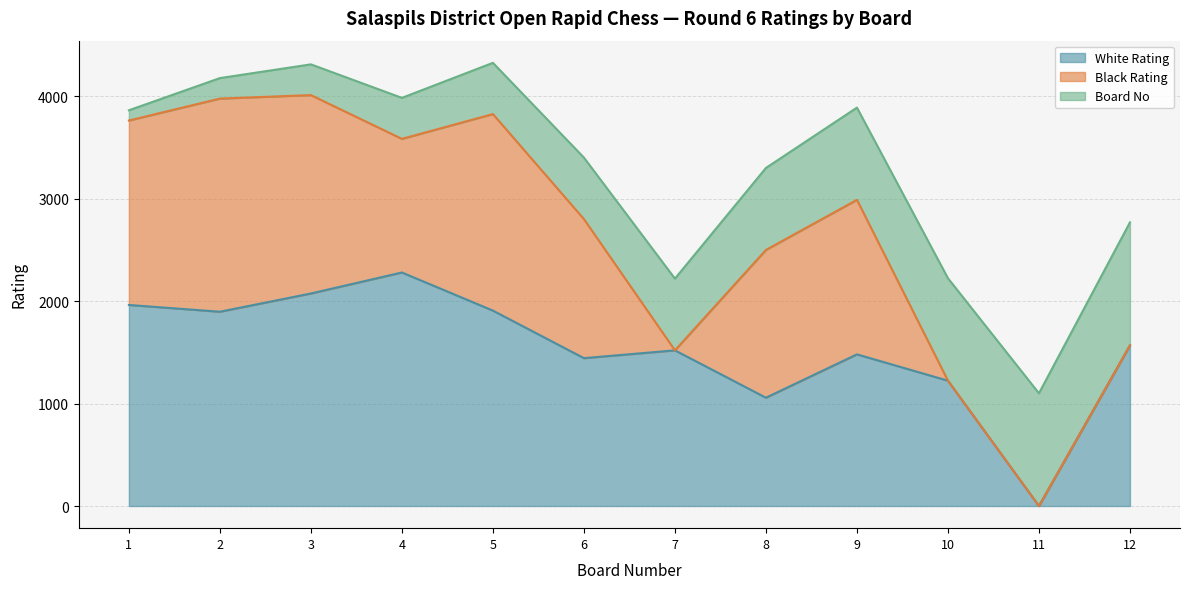

Is it true that Black Rating equals 2080 at 2?

True